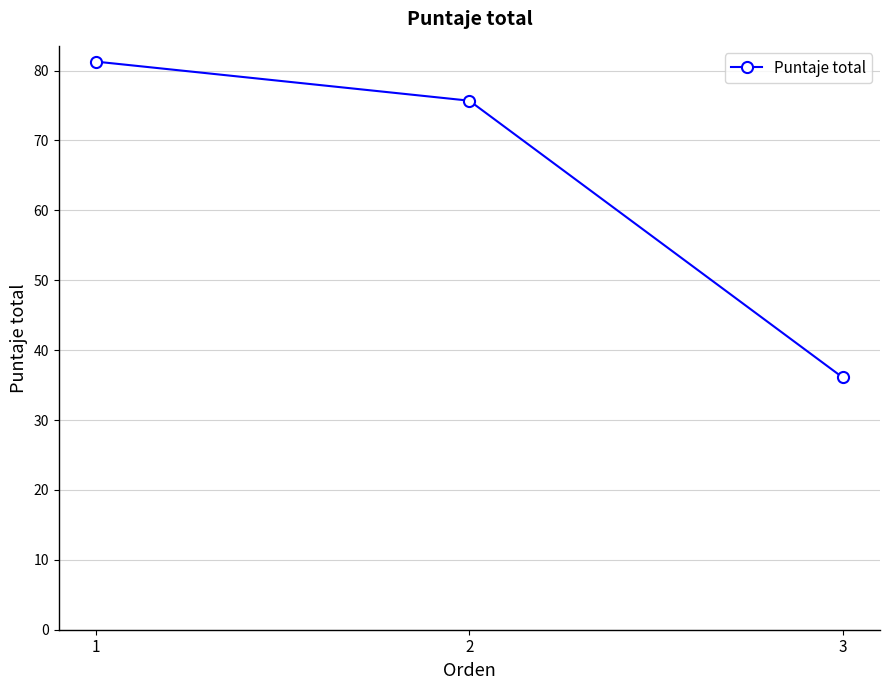

What is the difference between the maximum and minimum values?

45.2